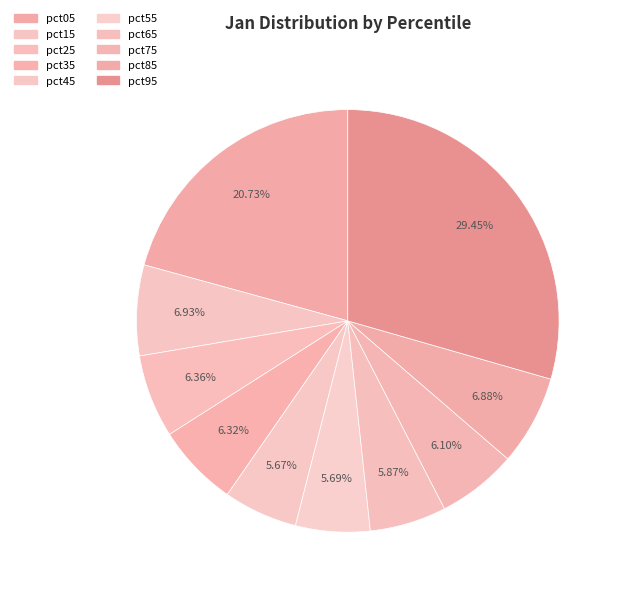

Count the number of slices in the pie.

10